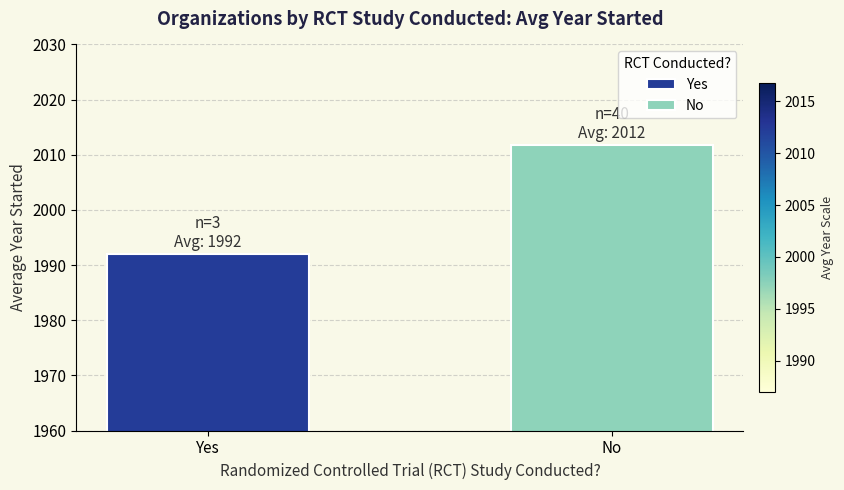

How many data points are less than 2011?

1